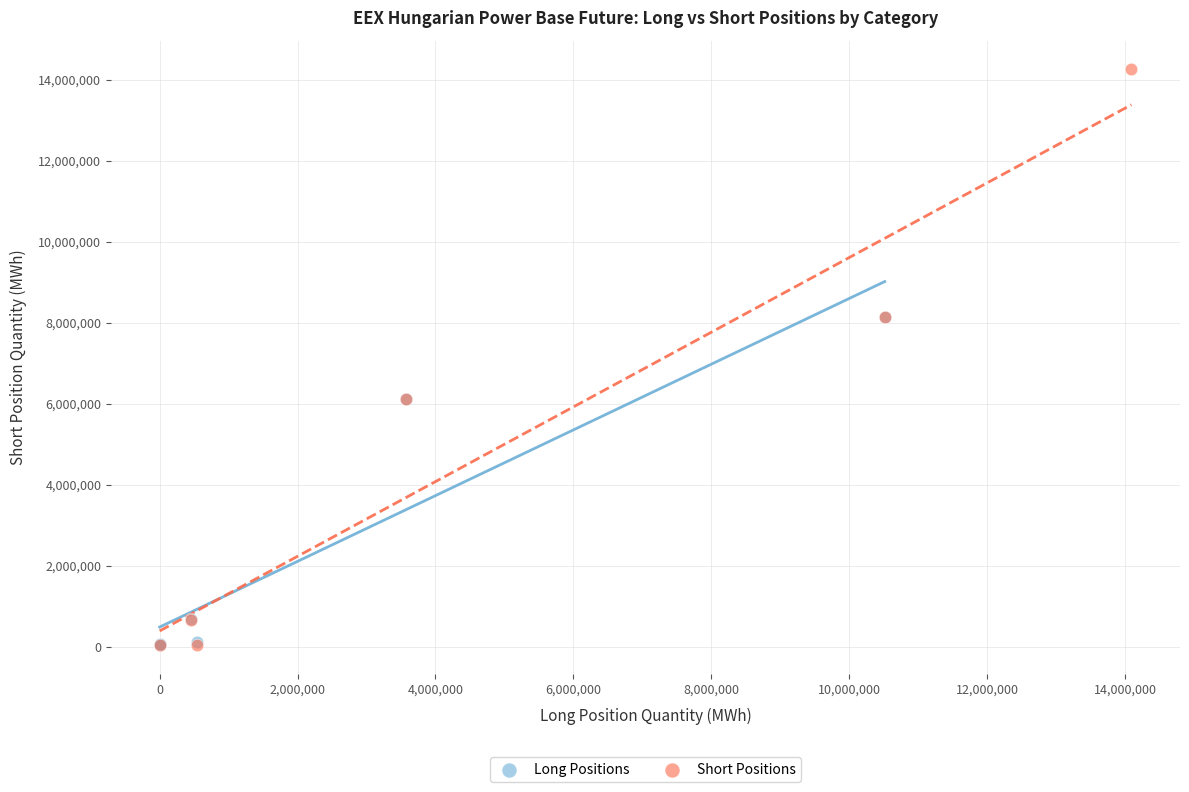

Which series has the widest spread of Y values?

Short Positions